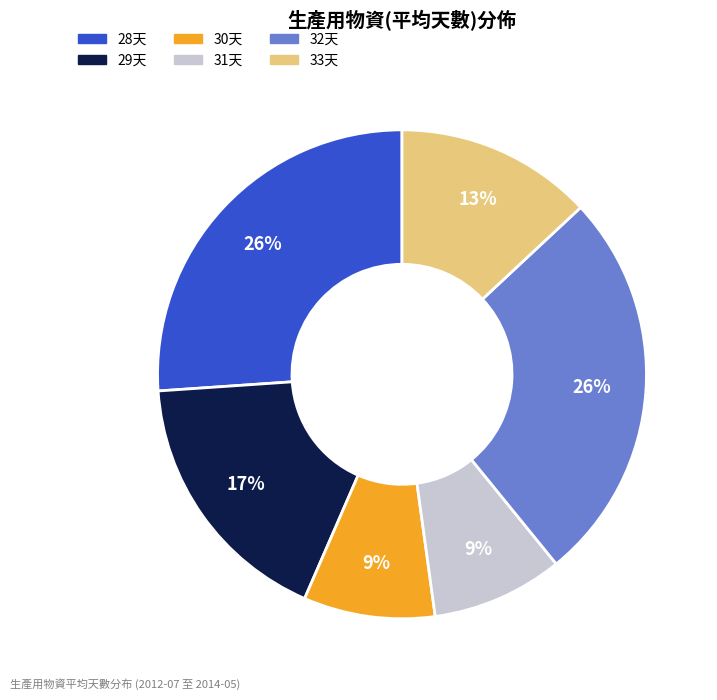

To the nearest percent, what is the difference between the largest and smallest slice percentages?

17%